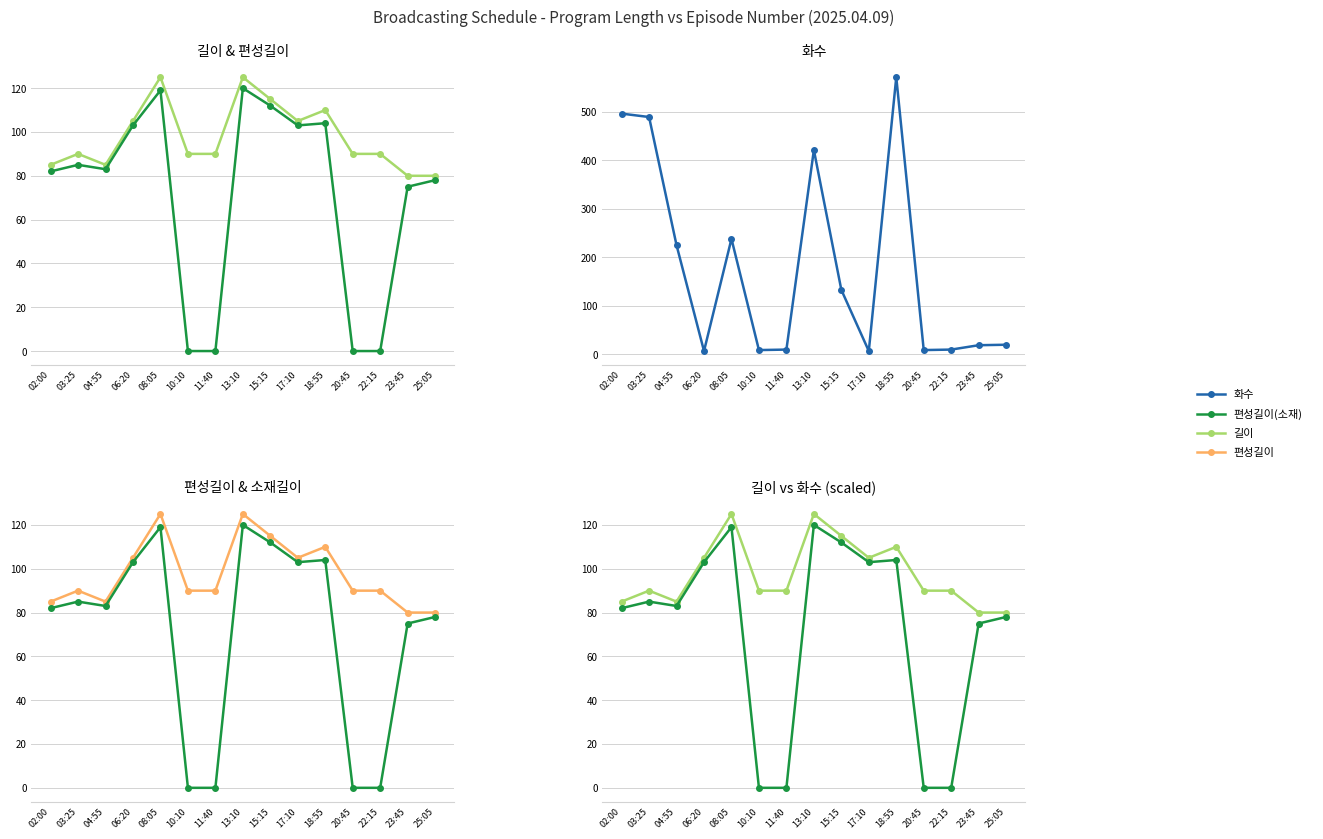

What is the approximate value of 편성길이(소재) at 02:00?

82